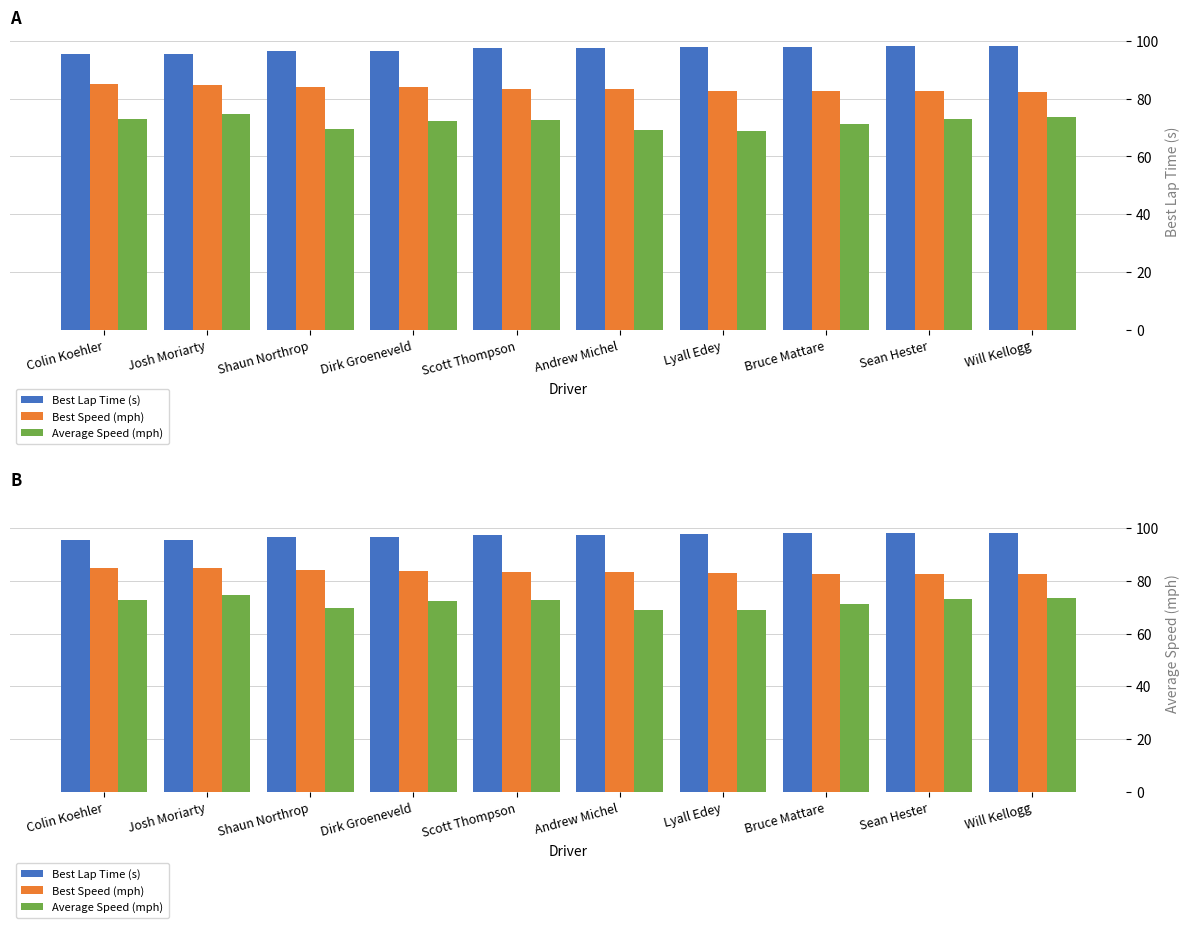

At which category is the sum across all series the highest?

Josh Moriarty